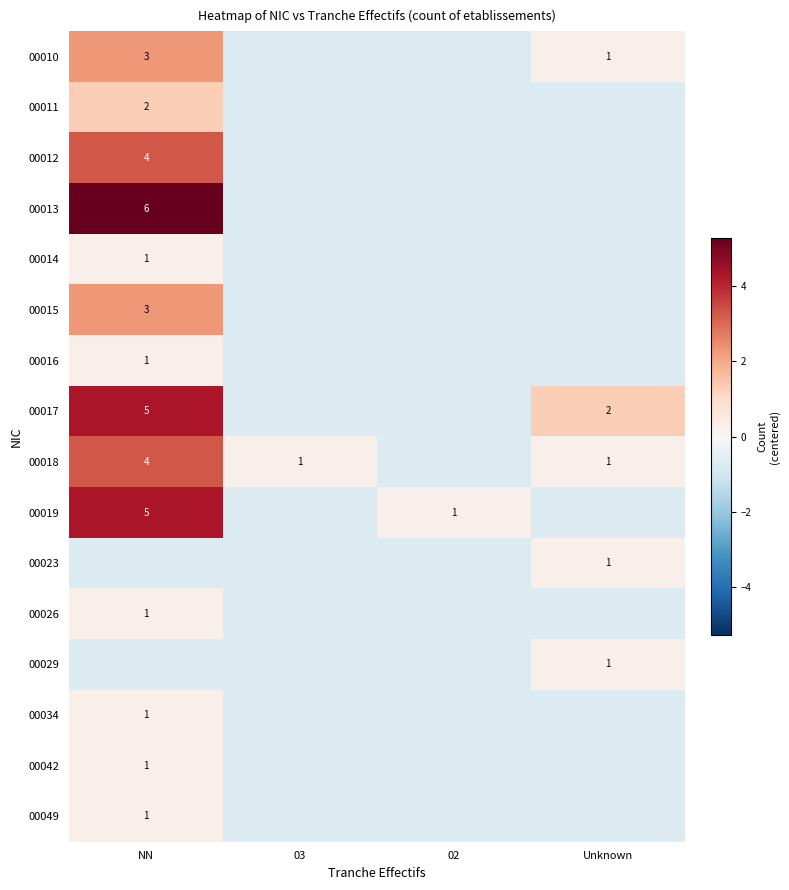

At how many categories does at least one series exceed 0?

4